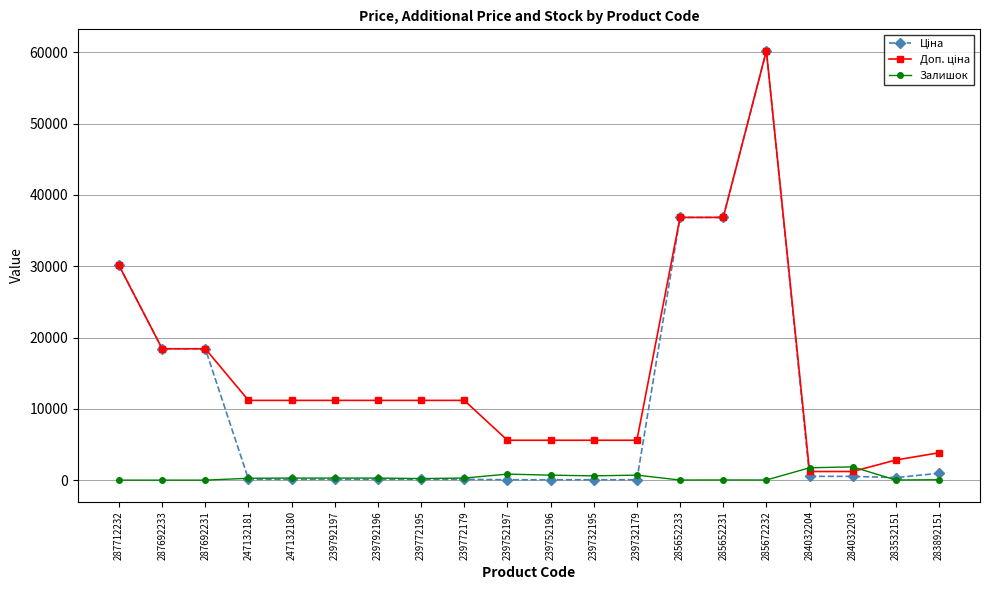

At which label does Залишок first exceed 289?

247132180